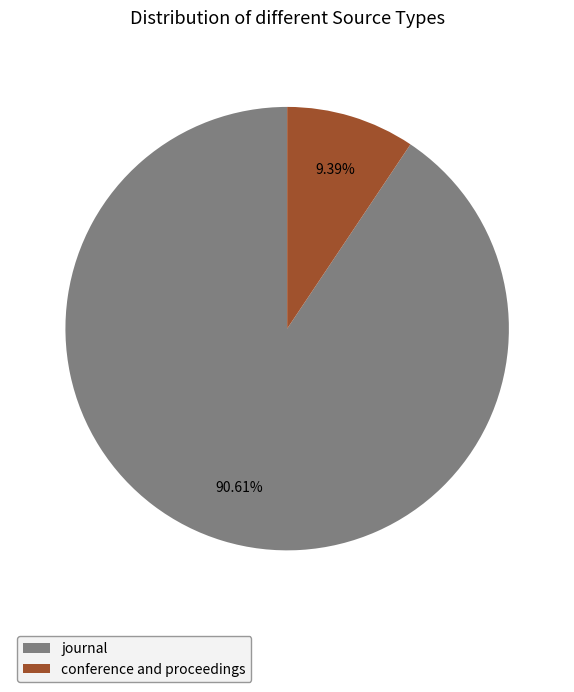

What portion of the pie excludes journal?

9.4%